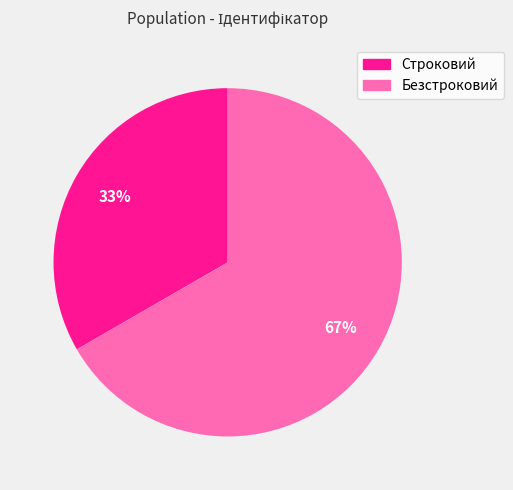

Count the number of slices in the pie.

2